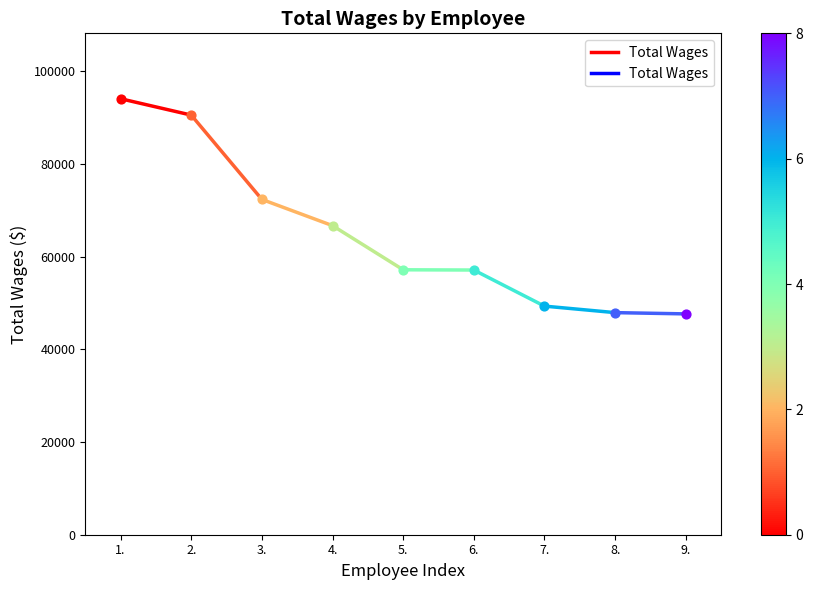

Which has a higher value, 1. or 2.?

1.